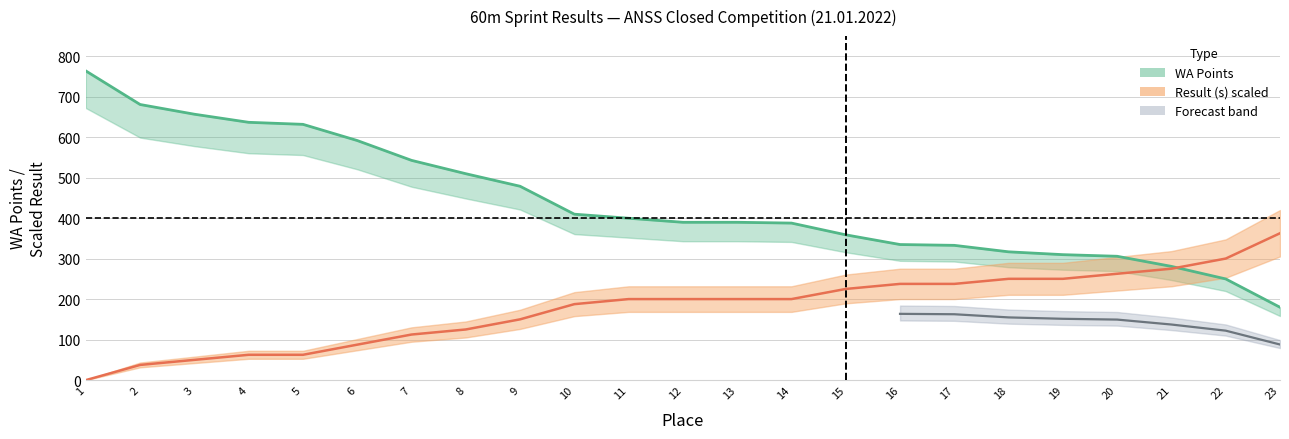

What is the difference between the second highest and second lowest values in the Result series?

262.8